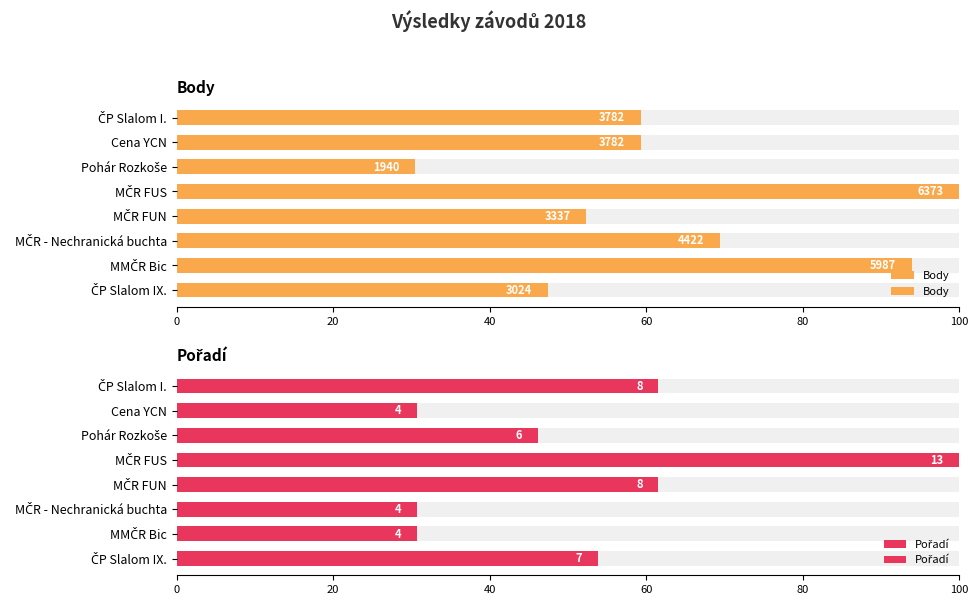

What is the sum of the Pořadí values at MČR FUN and MMČR Bic?

92.3